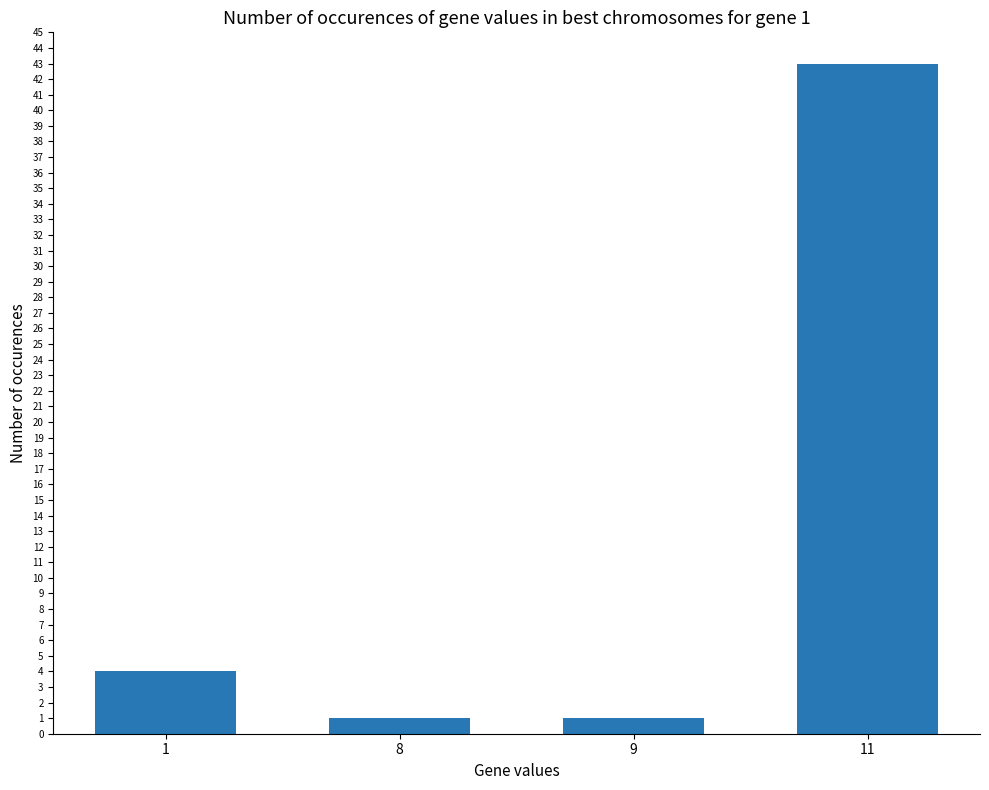

Reading left to right, transcribe all the data shown in this chart.

1=4	8=1	9=1	11=43